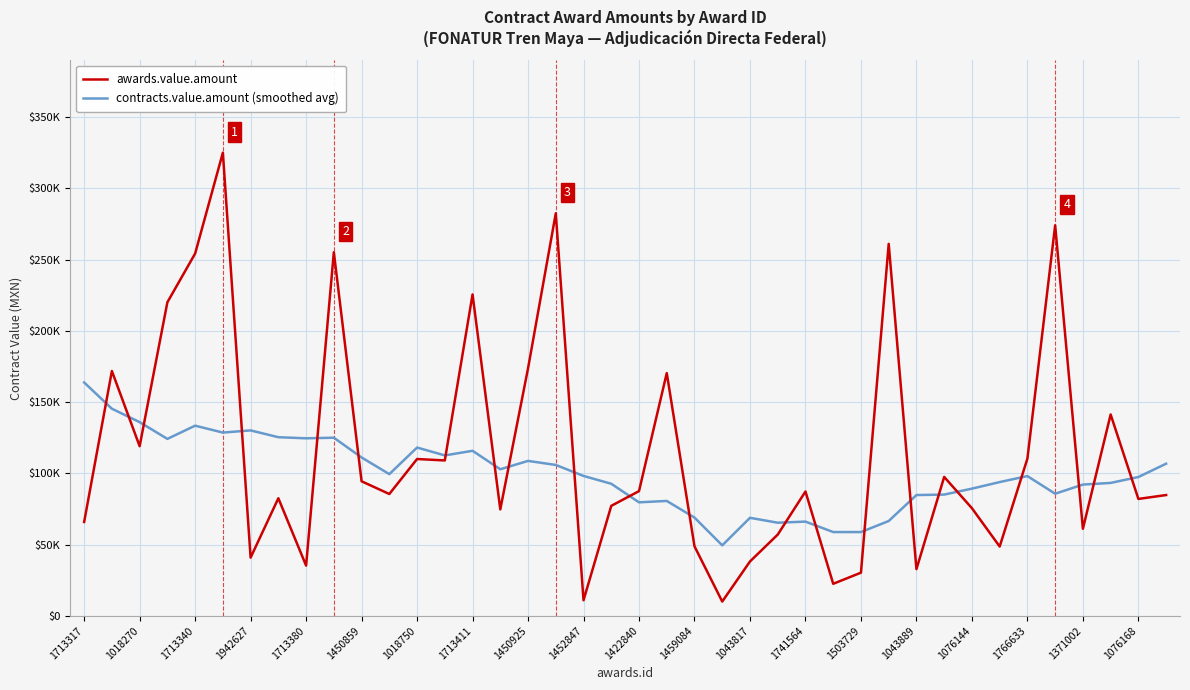

Does the chart have visible grid lines?

Yes